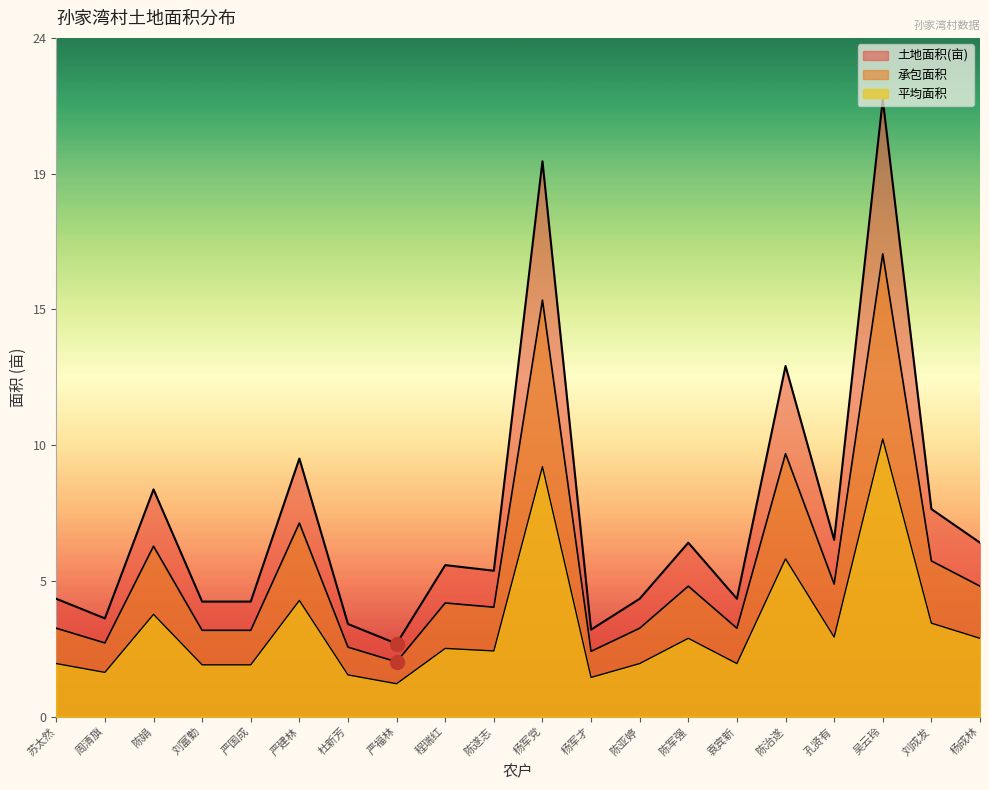

Is the value of 承包面积 at 杨军党 greater than the value of 土地面积(亩) at 周清旗?

Yes